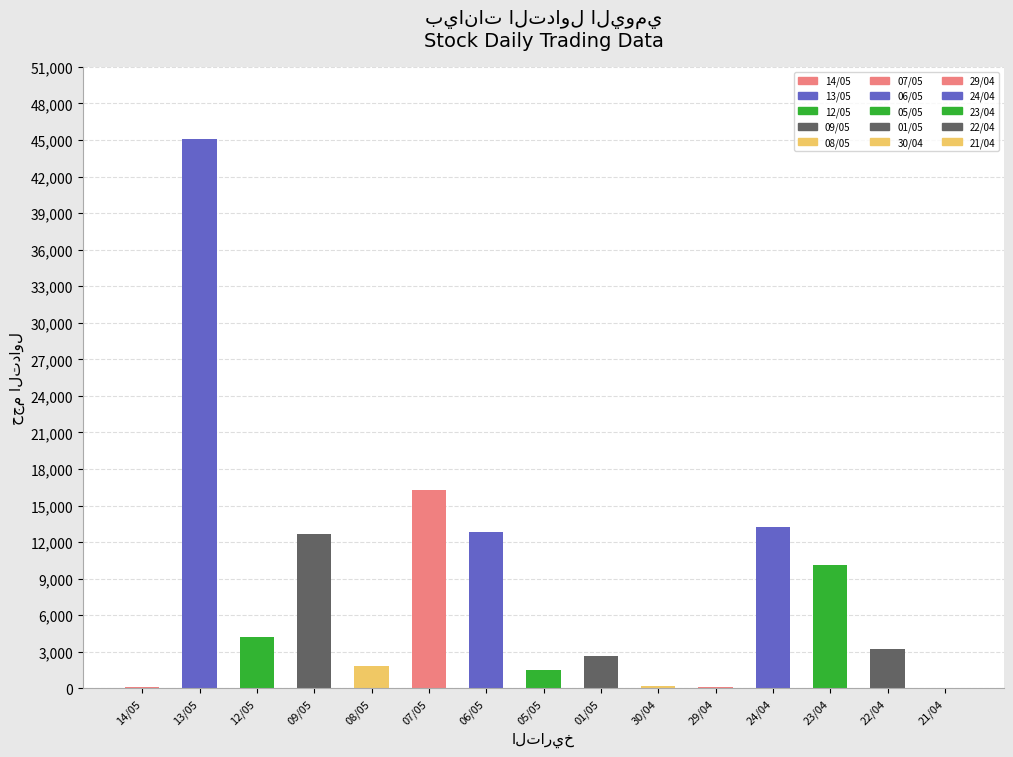

Where does the data first go above 3248?

13/05